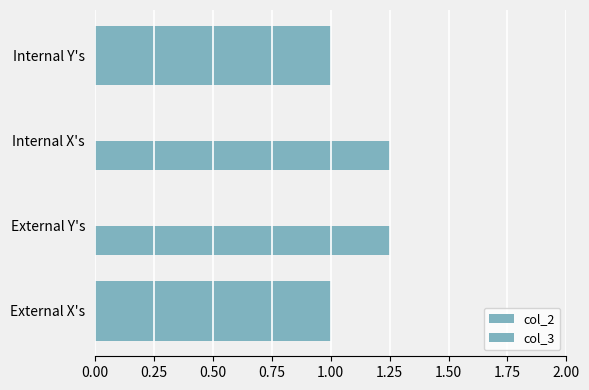

How many categories are shown in the chart?

4